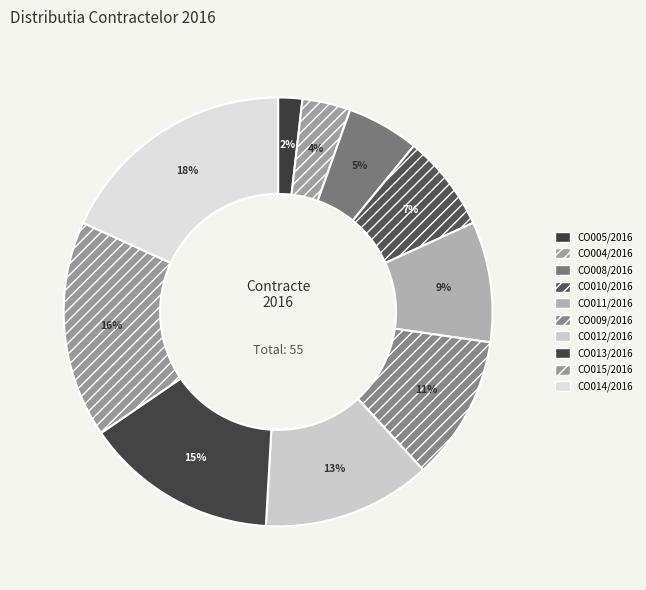

How much of the chart is everything except CO009/2016?

89.1%